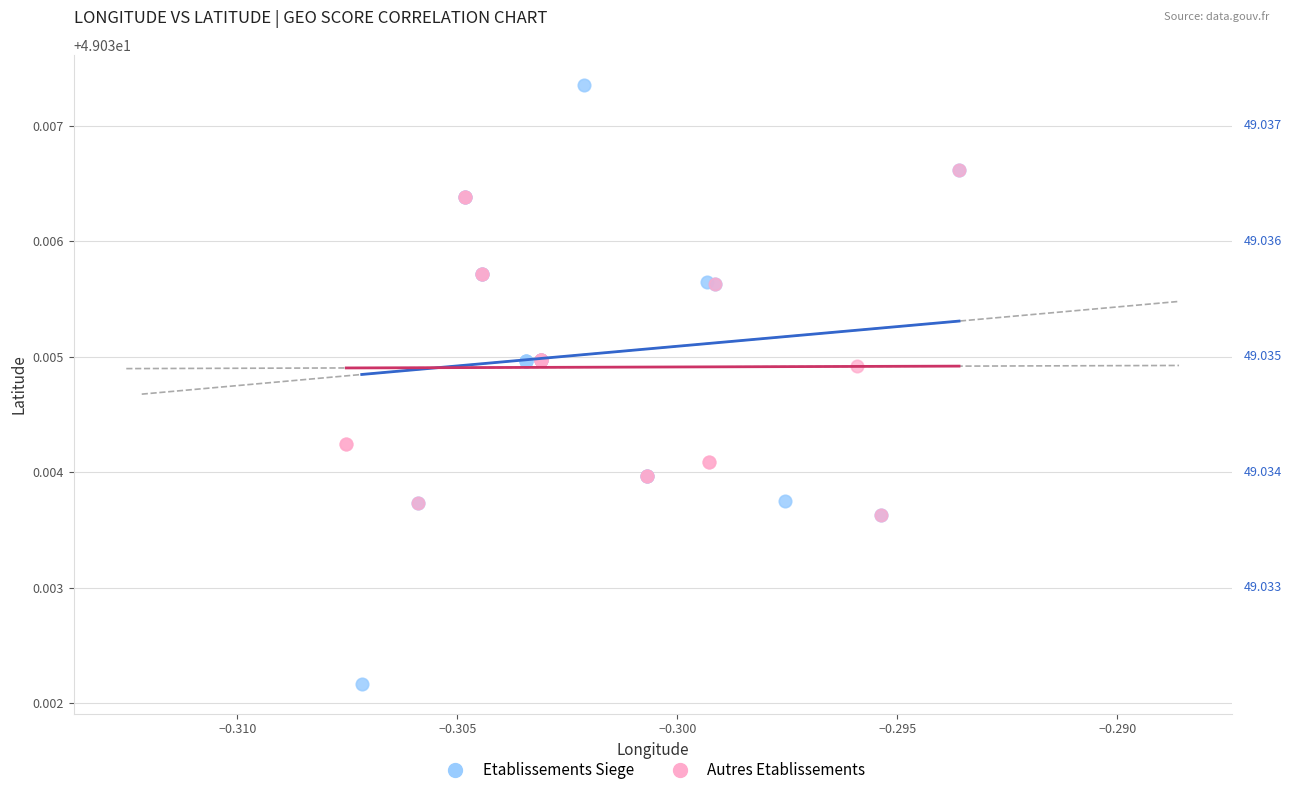

Which series contains the lowest Y value?

Etablissements Siege